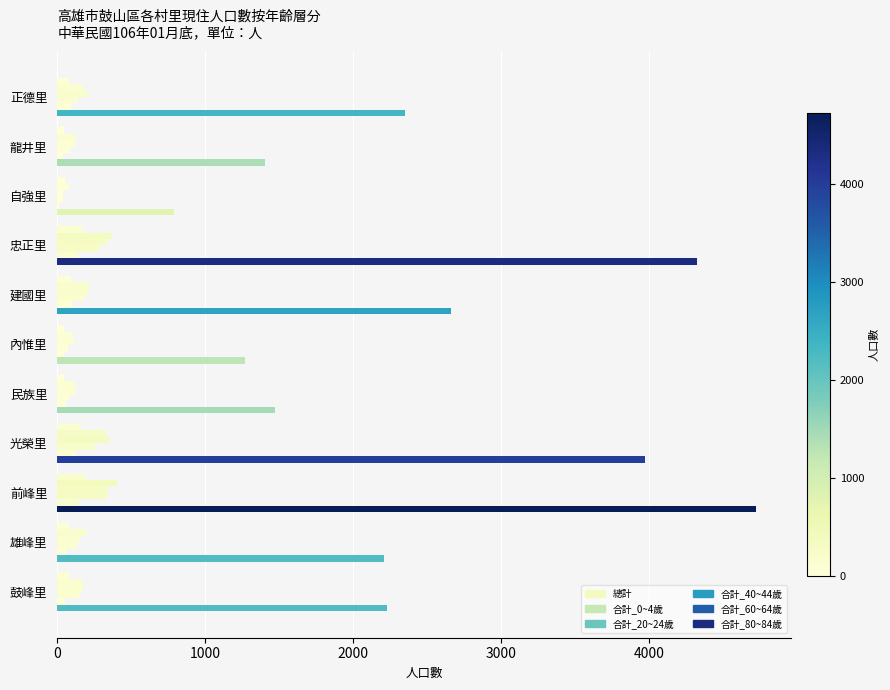

Count the number of categories in the chart.

11